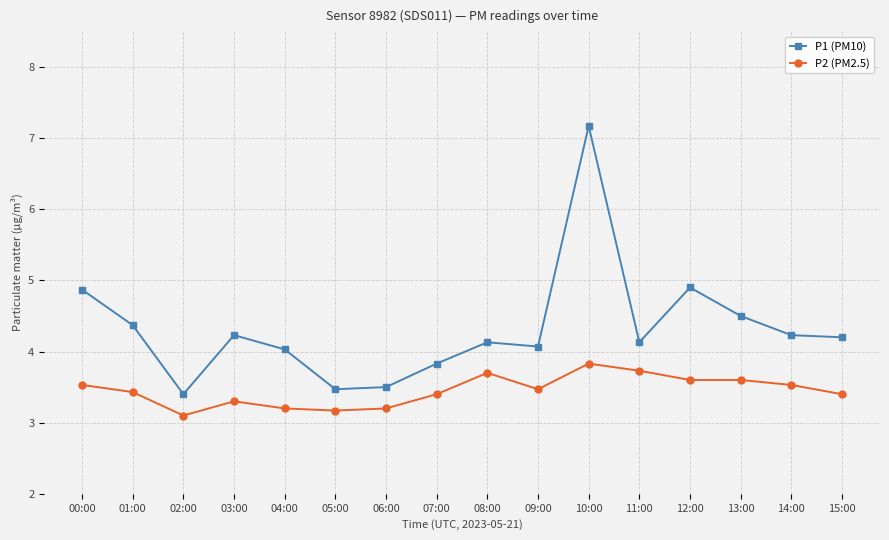

At 15:00, list the series in order from smallest to largest.

P2 (PM2.5), P1 (PM10)